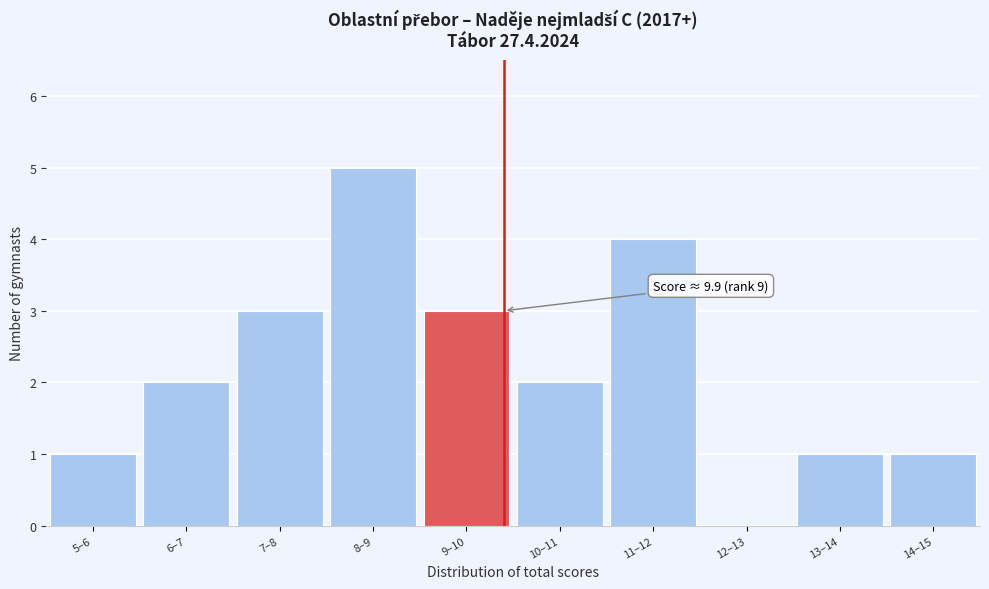

Reading right to left, what are all the values shown in this chart?

14–15=1	13–14=1	12–13=0	11–12=4	10–11=2	9–10=3	8–9=5	7–8=3	6–7=2	5–6=1